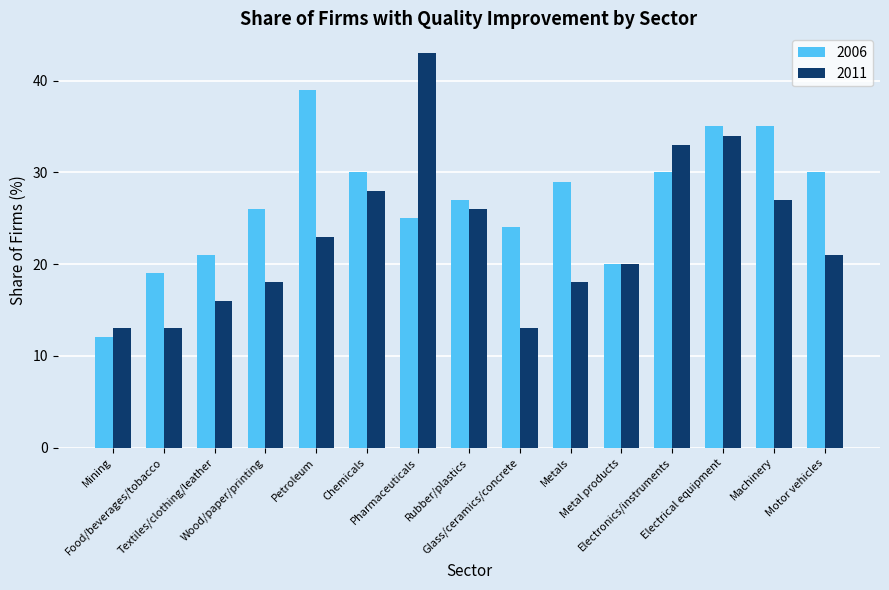

Reading right to left, transcribe all the data shown in this chart.

2006: Motor vehicles=30	Machinery=35	Electrical equipment=35	Electronics/instruments=30	Metal products=20	Metals=29	Glass/ceramics/concrete=24	Rubber/plastics=27	Pharmaceuticals=25	Chemicals=30	Petroleum=39	Wood/paper/printing=26	Textiles/clothing/leather=21	Food/beverages/tobacco=19	Mining=12
2011: Motor vehicles=21	Machinery=27	Electrical equipment=34	Electronics/instruments=33	Metal products=20	Metals=18	Glass/ceramics/concrete=13	Rubber/plastics=26	Pharmaceuticals=43	Chemicals=28	Petroleum=23	Wood/paper/printing=18	Textiles/clothing/leather=16	Food/beverages/tobacco=13	Mining=13